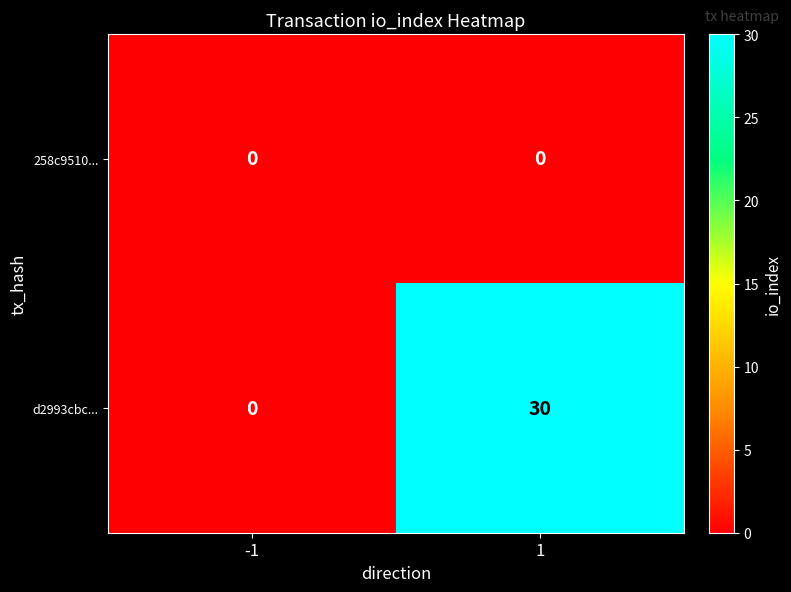

Rank the series by their maximum value, from highest to lowest.

d2993cbc..., 258c9510...